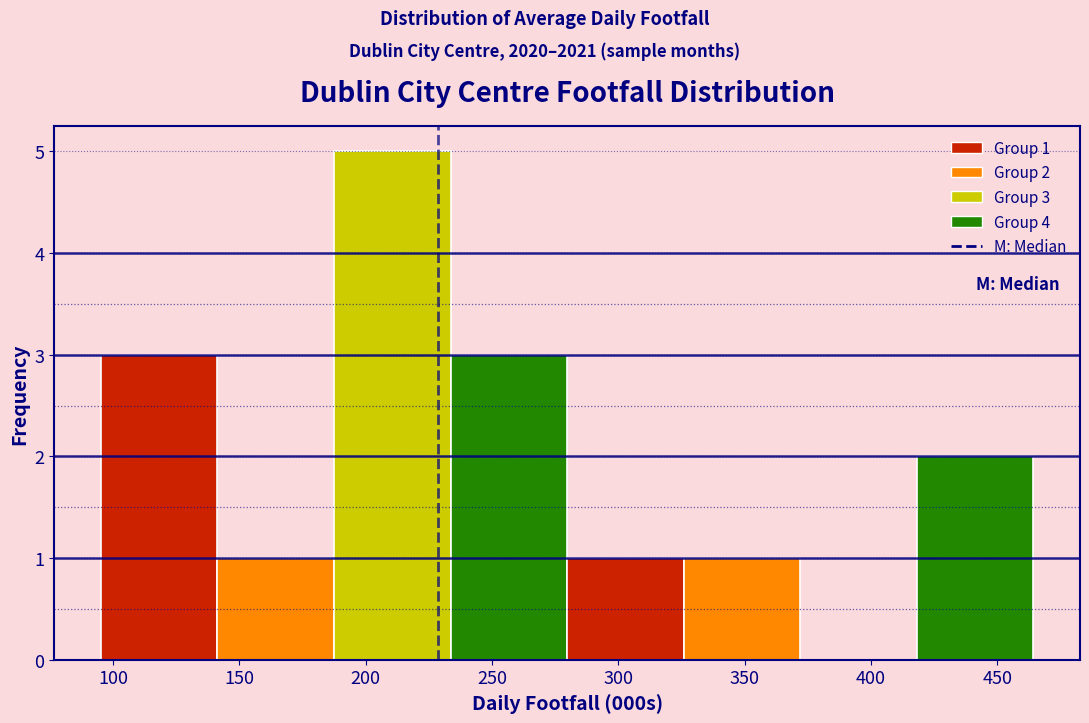

Over which range of the x-axis is the bar tallest?

185 to 235